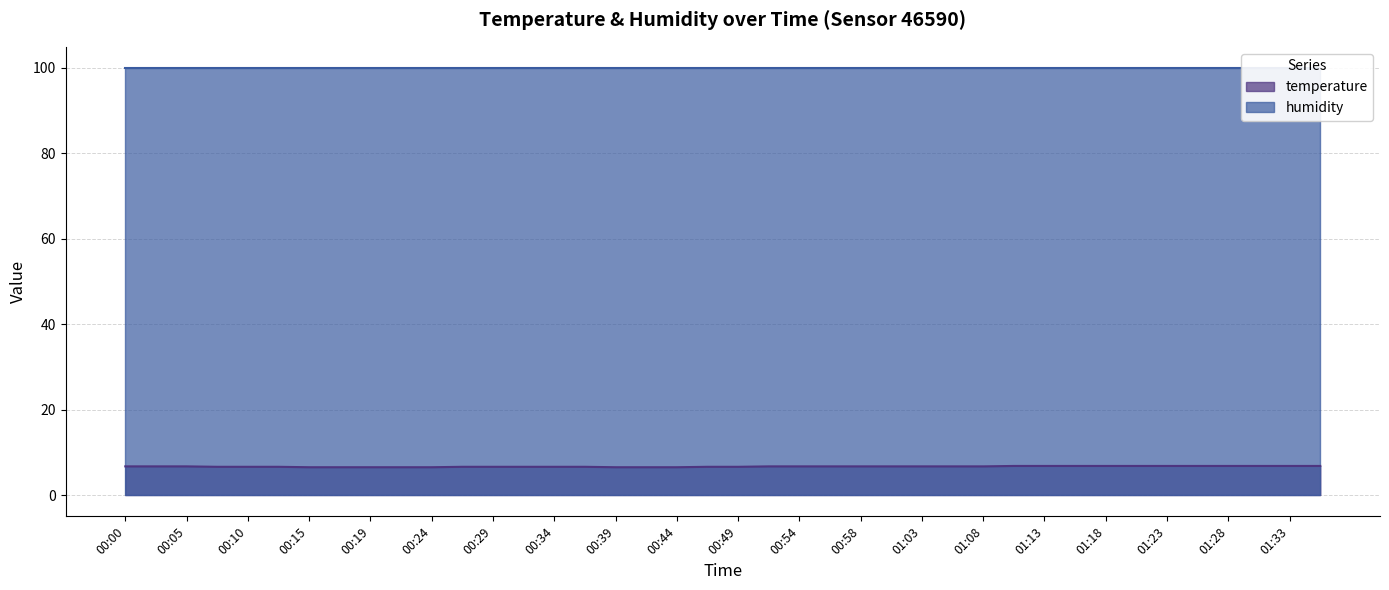

What position from the right is 00:19?

32